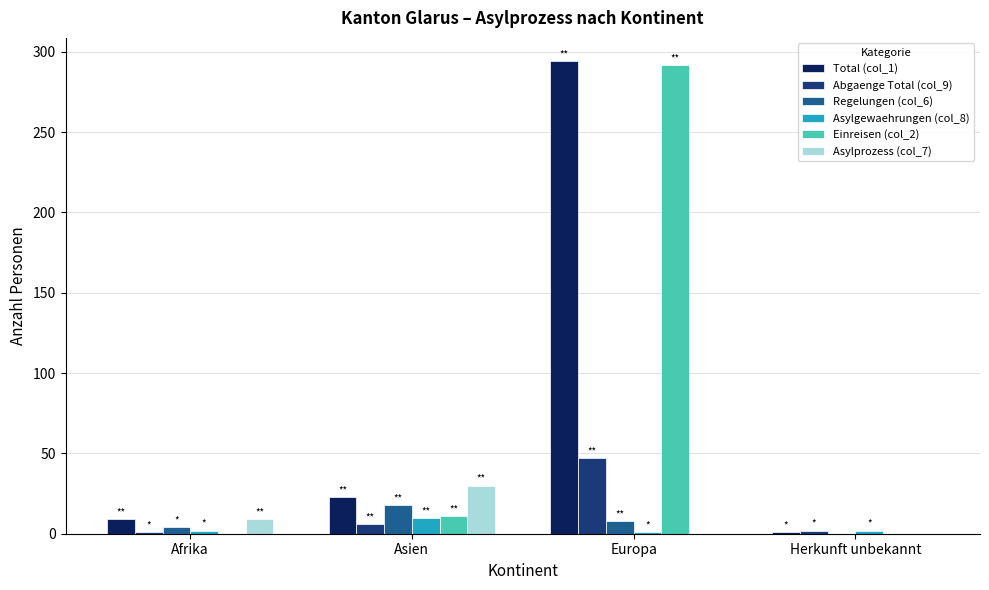

What is the greatest value displayed?

294